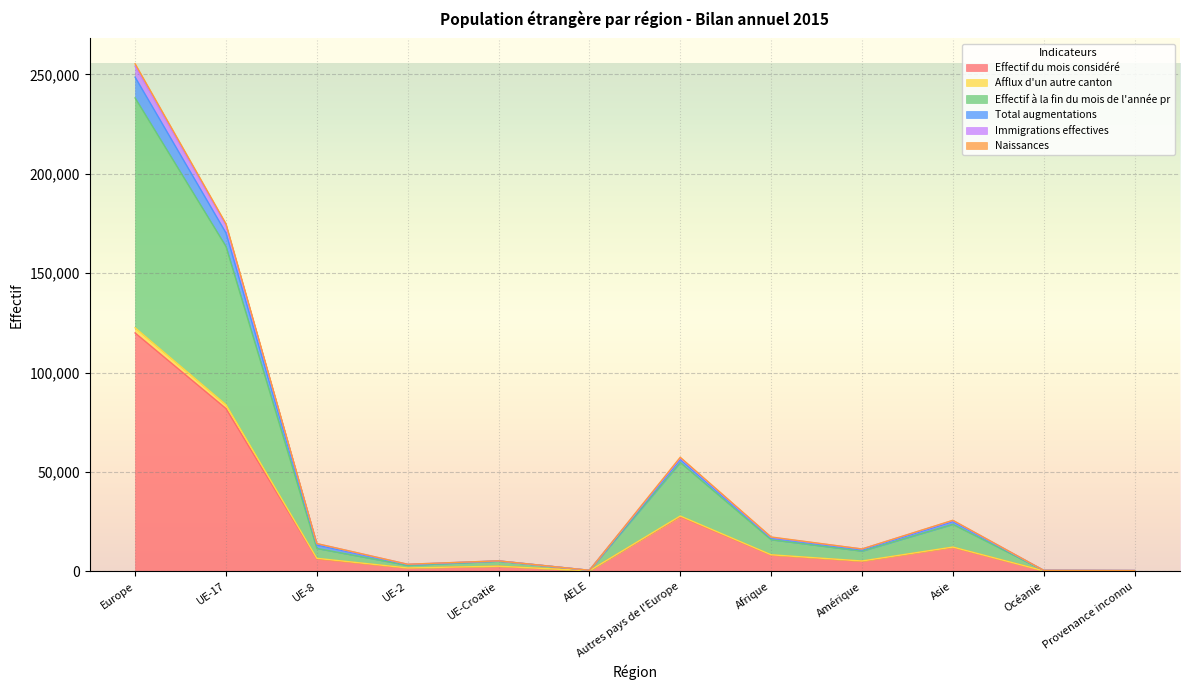

At which category does Effectif à la fin du mois de l'année pr reach its first local peak?

UE-Croatie